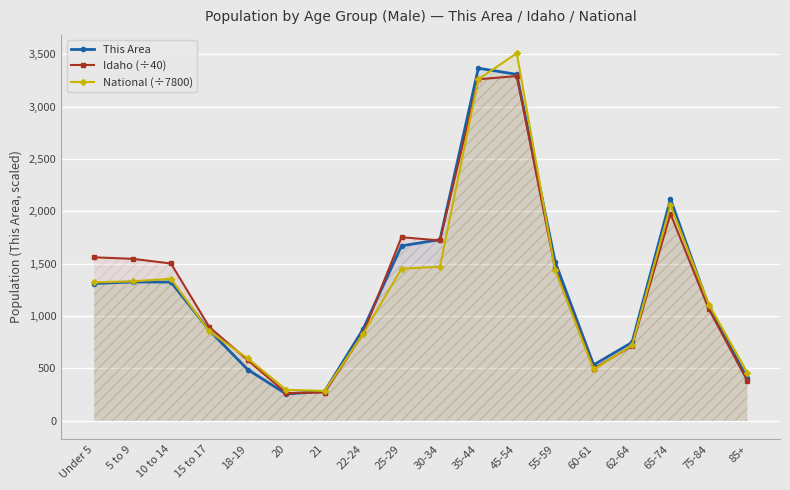

At which category is the sum across all series the highest?

45-54